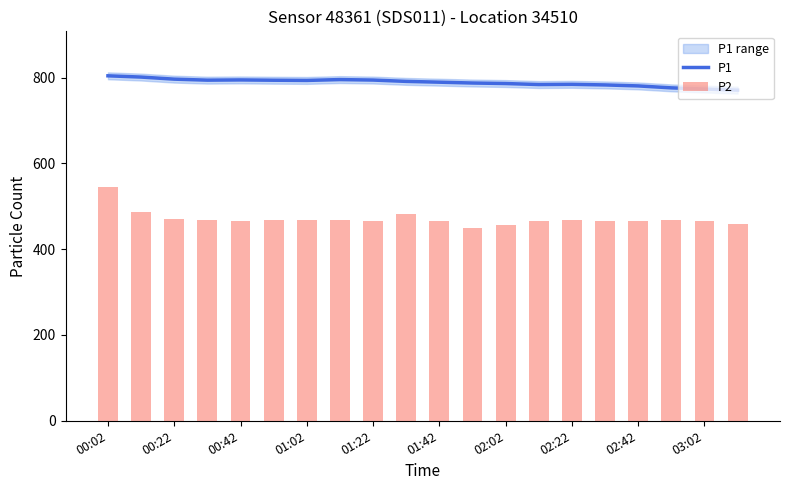

How many groups of bars are there?

20